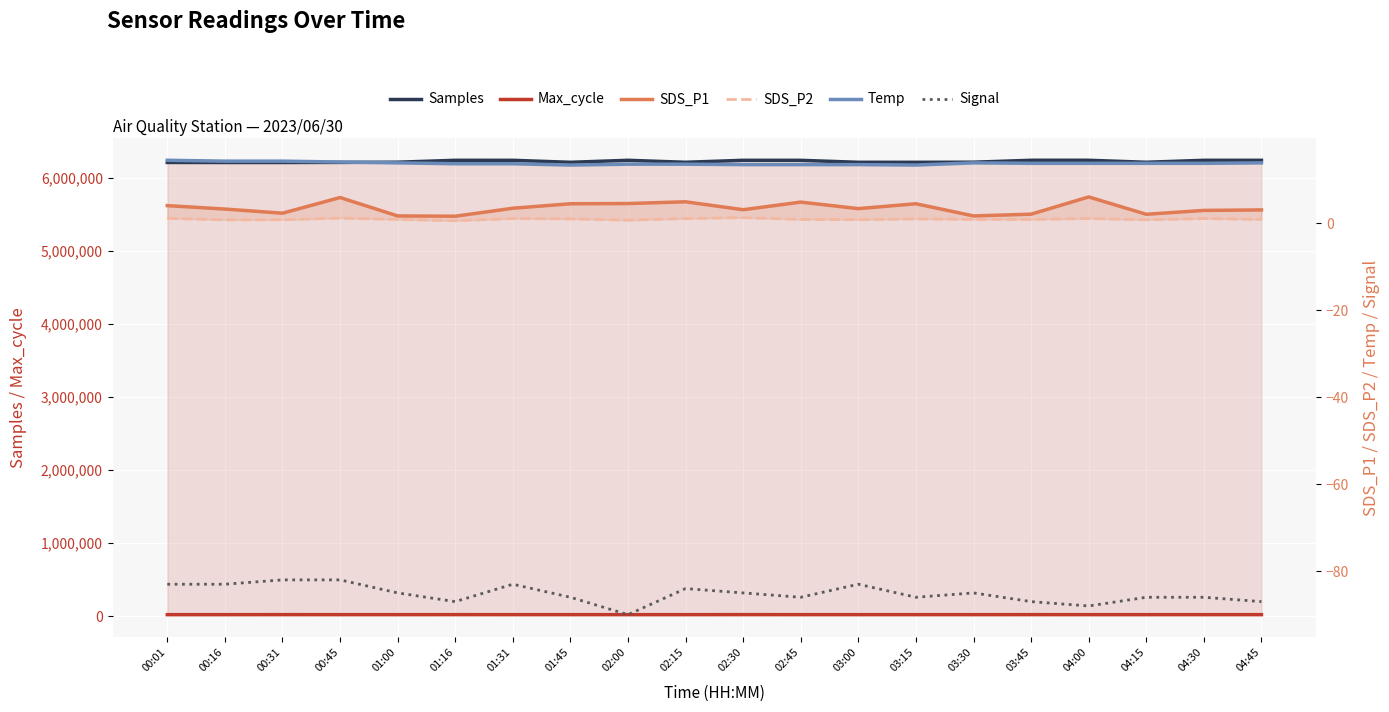

Does the chart display data point markers on the line(s)?

No